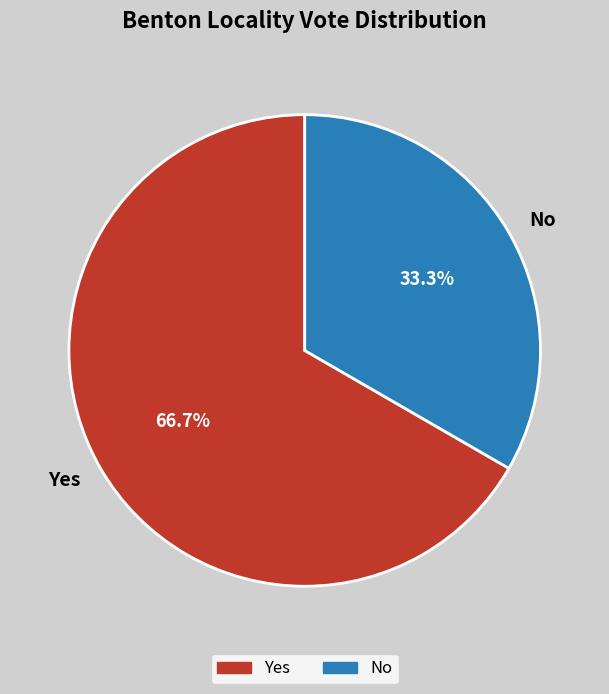

Approximately how many times larger is the value at No compared to Yes?

0.5